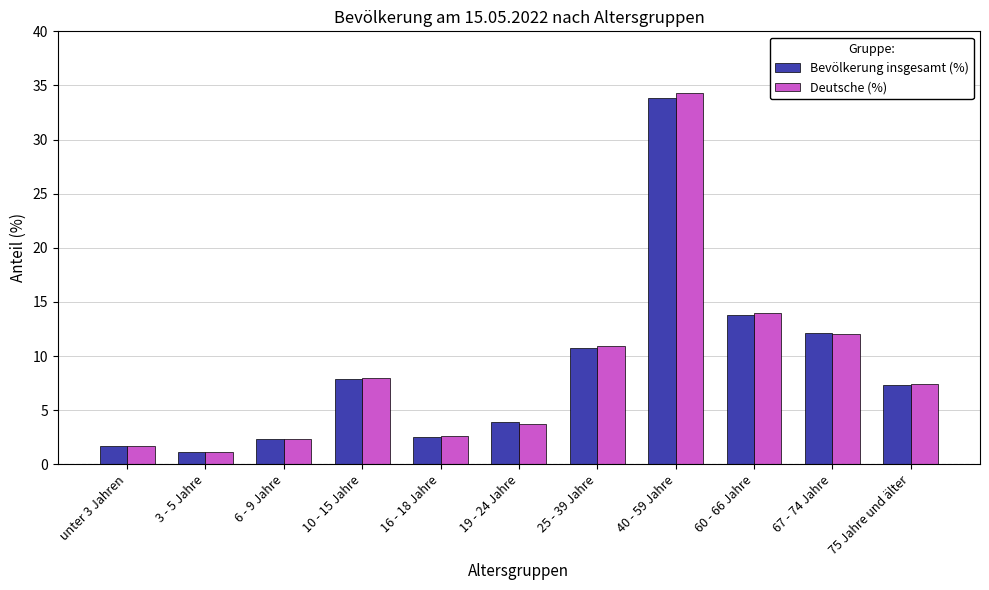

True or false: Deutsche (%) has a value of 3.7 at 19 - 24 Jahre.

True